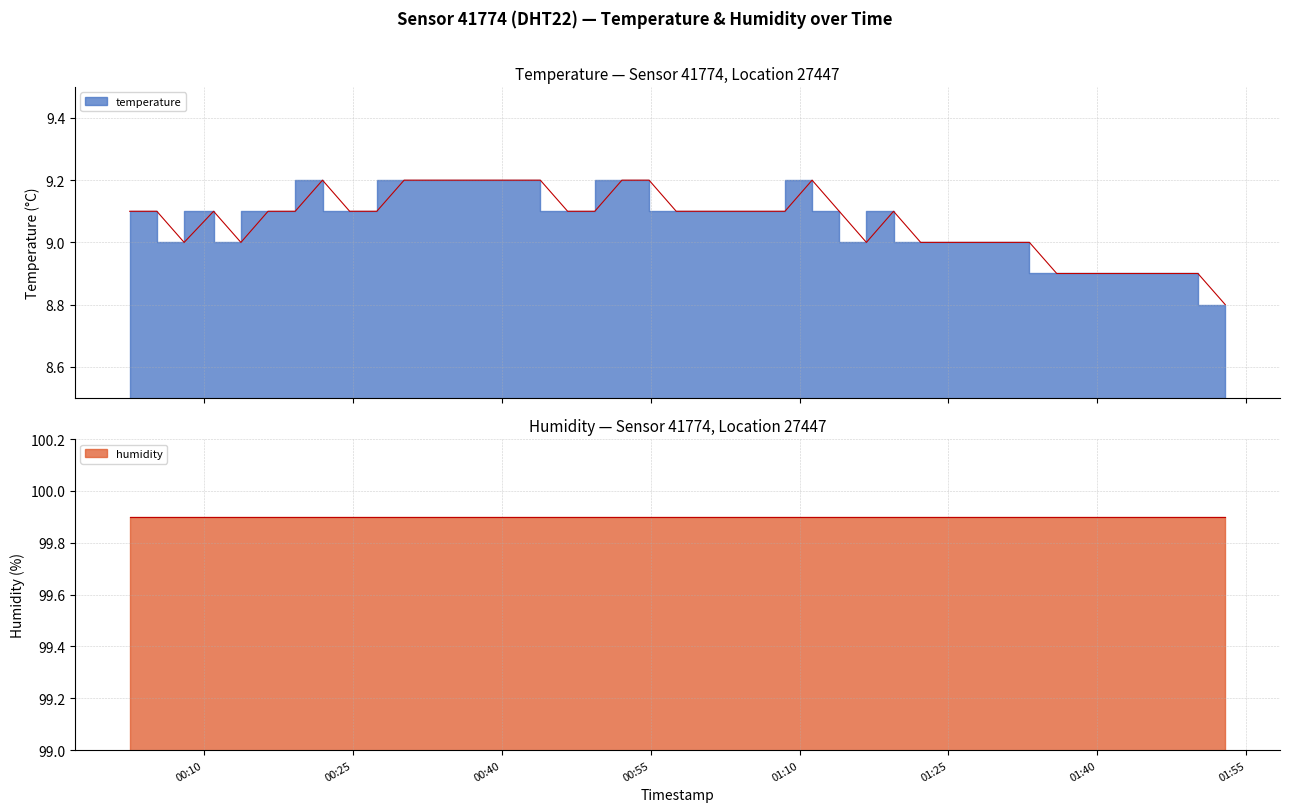

What is the ratio of the value at 2022-11-15T01:05:48 to the value at 2022-11-15T01:47:15?

1.0